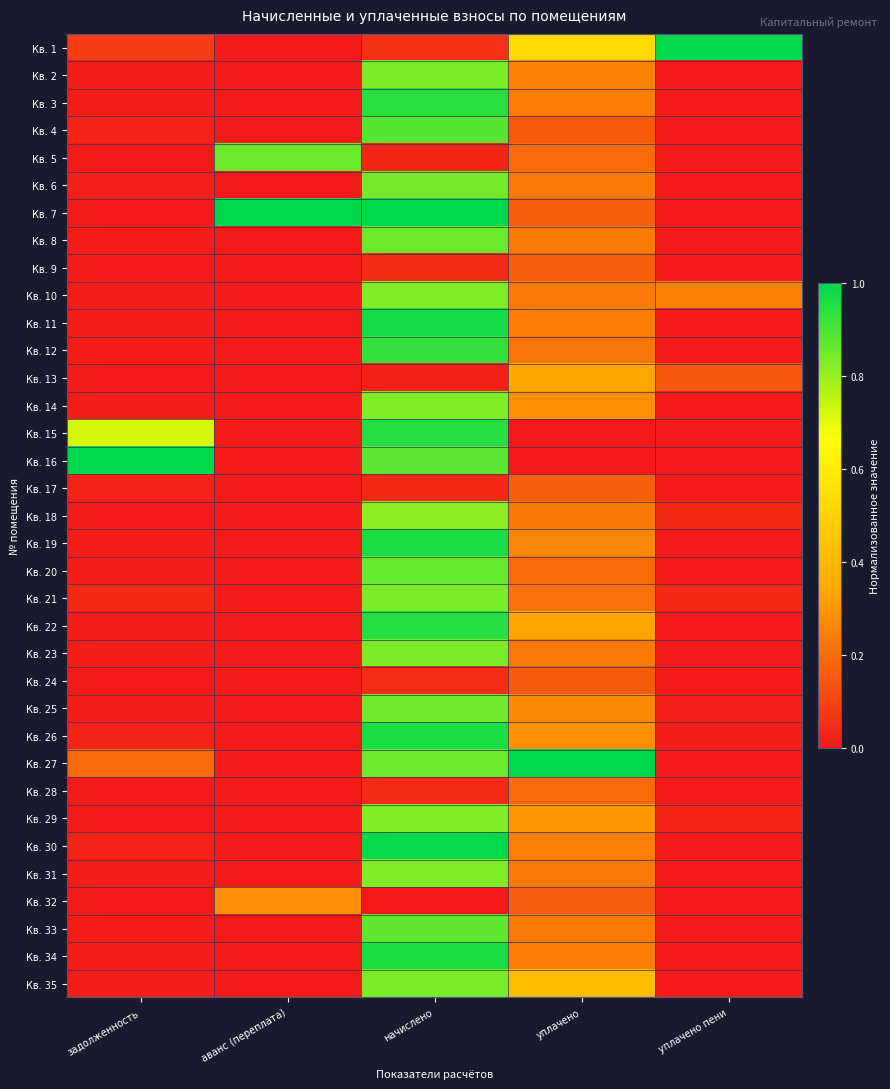

Which label corresponds to the largest value in the chart?

уплачено пени